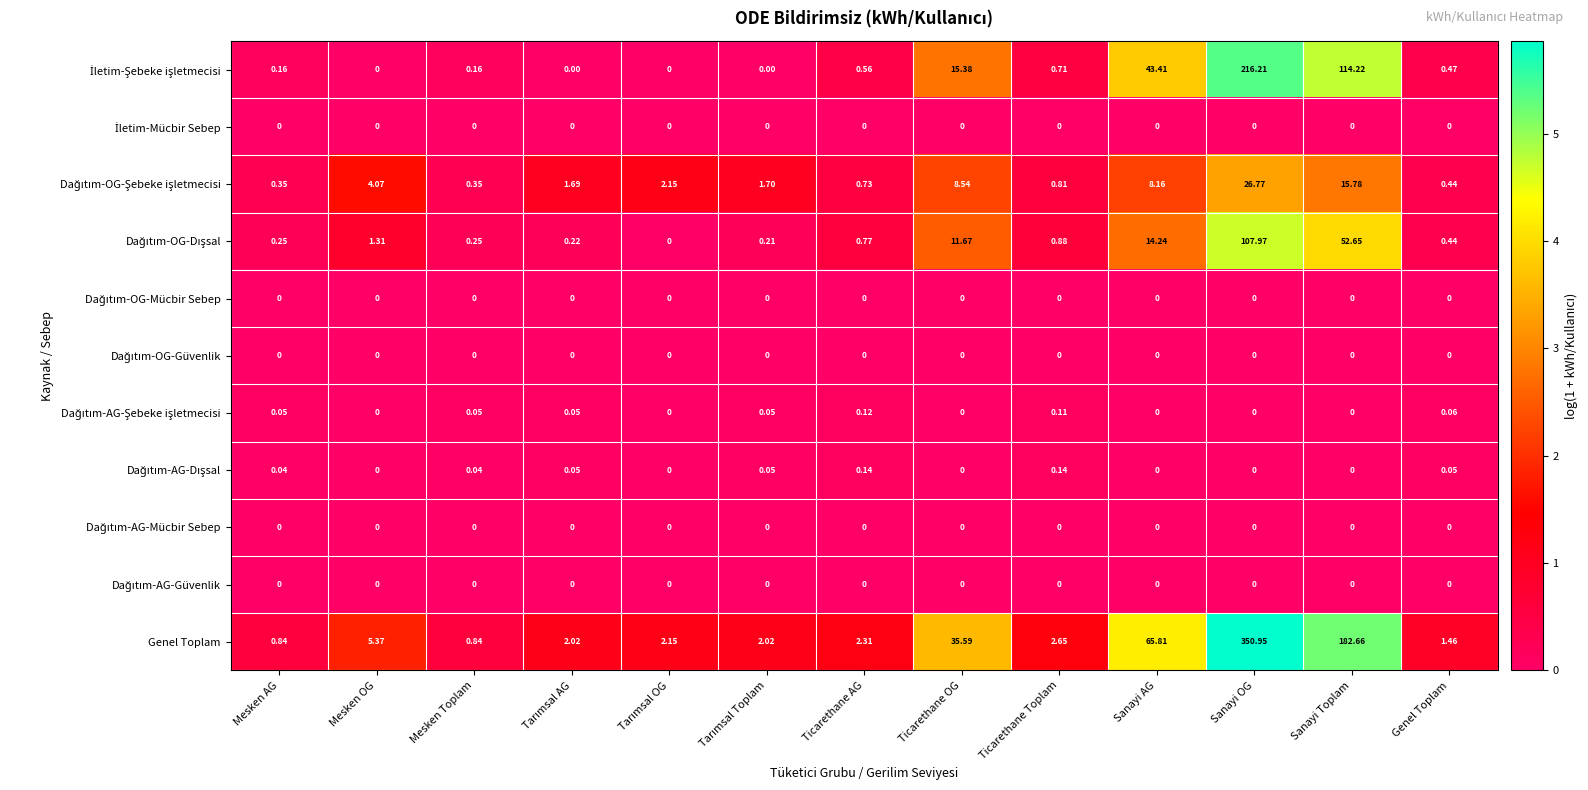

At which category does the chart reach its peak across all series?

Sanayi OG